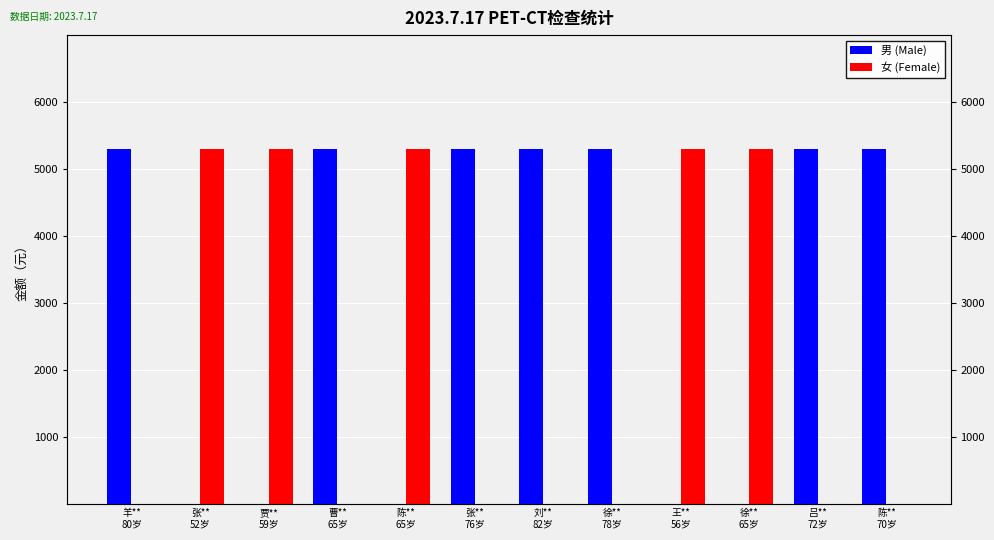

Reading left to right, extract all data points from this chart.

男 (Male): 5300	0	0	5300	0	5300	5300	5300	0	0	5300	5300
女 (Female): 0	5300	5300	0	5300	0	0	0	5300	5300	0	0